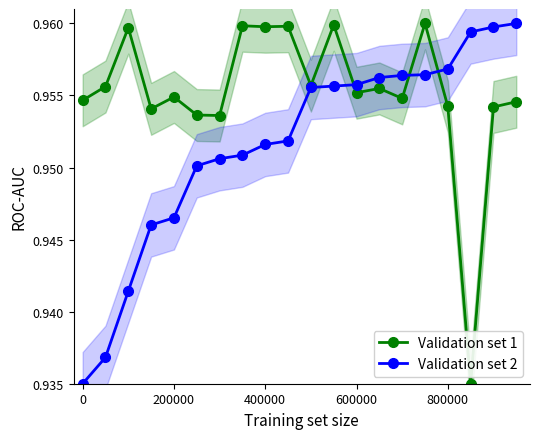

In Validation set 1, how many points are higher than both neighbors (excluding endpoints)?

7